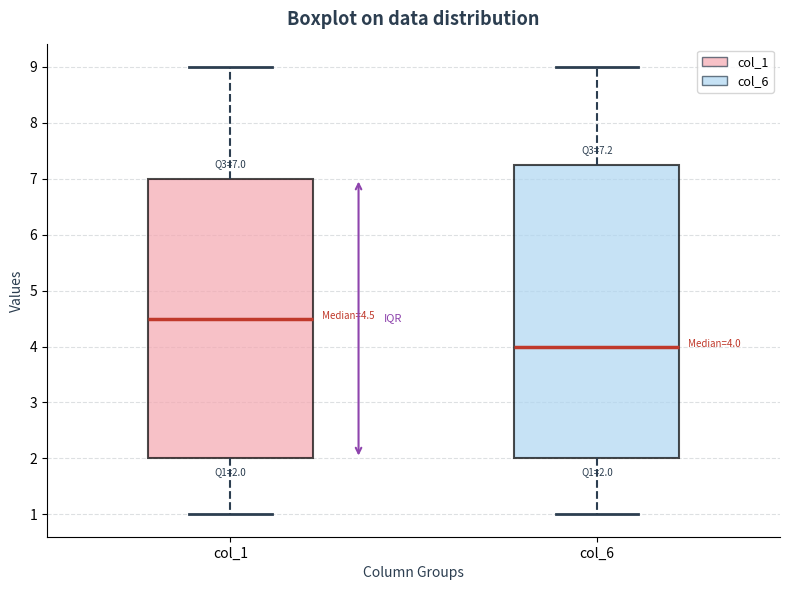

Which box is the tallest, from its lower edge to its upper edge?

col_6